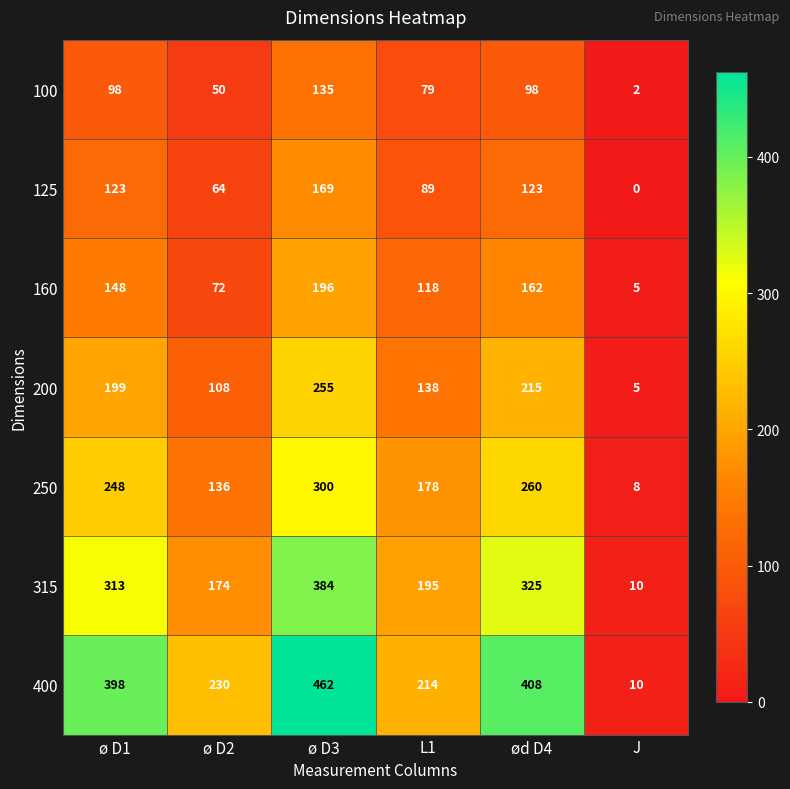

What is the sum of the 400 values at ø D3 and L1?

676